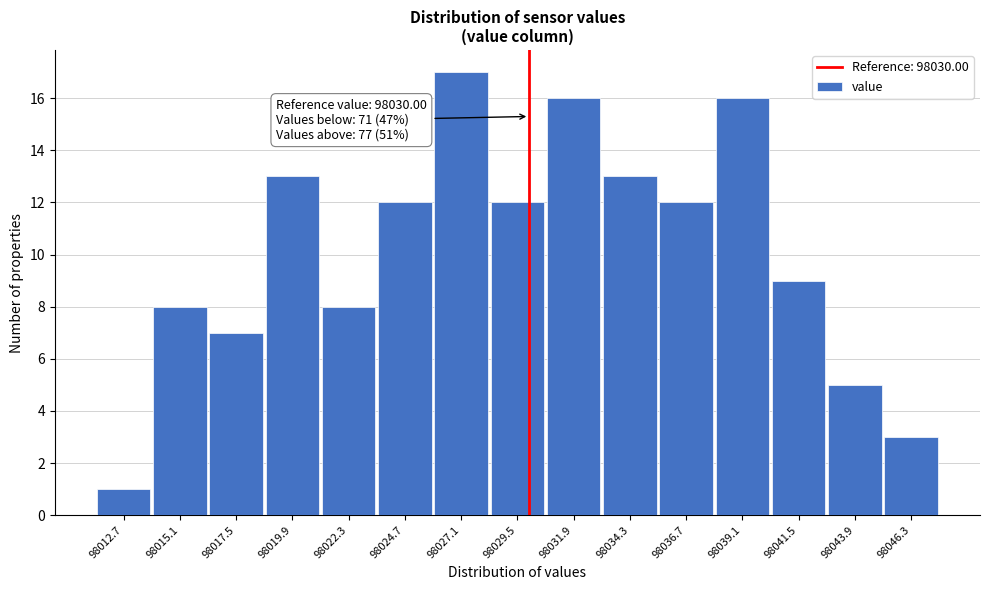

Which range on the x-axis has the tallest bar?

98026.0 to 98028.5